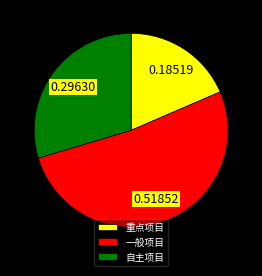

Which category accounts for the majority?

一般项目